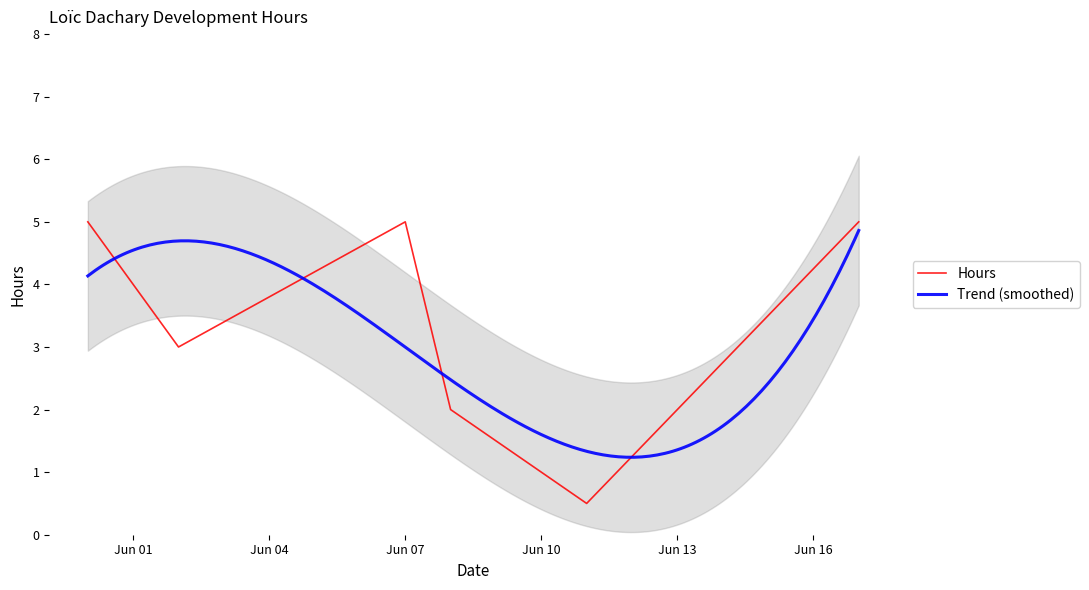

At which category does the chart reach its minimum across all series?

06/11/2013